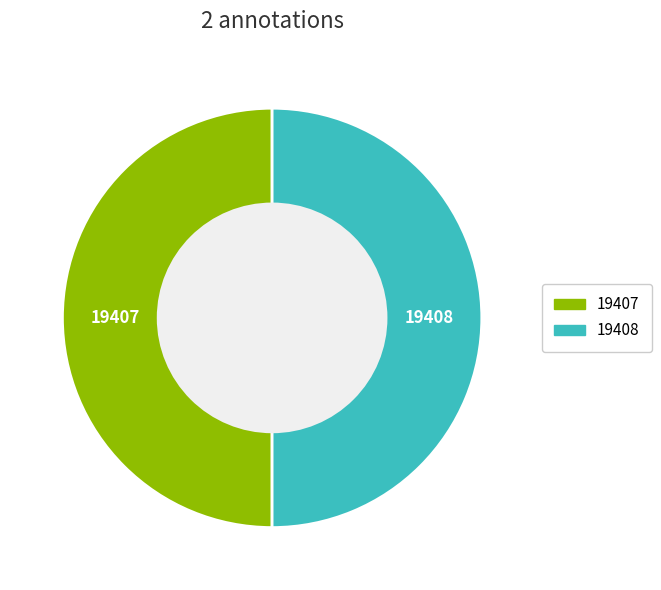

True or false: 19408 accounts for 36% of the total.

False